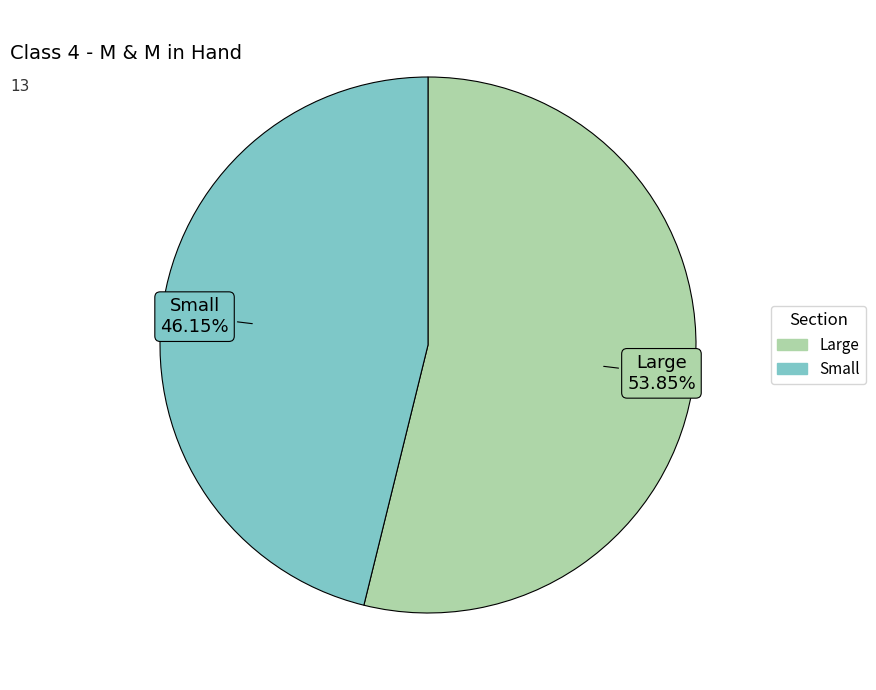

Is it true that Large is 42% of the pie?

False